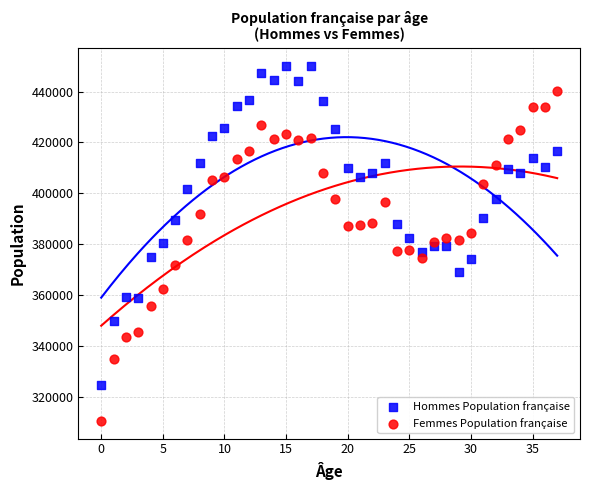

Which series reaches the minimum Y coordinate?

Femmes Population française